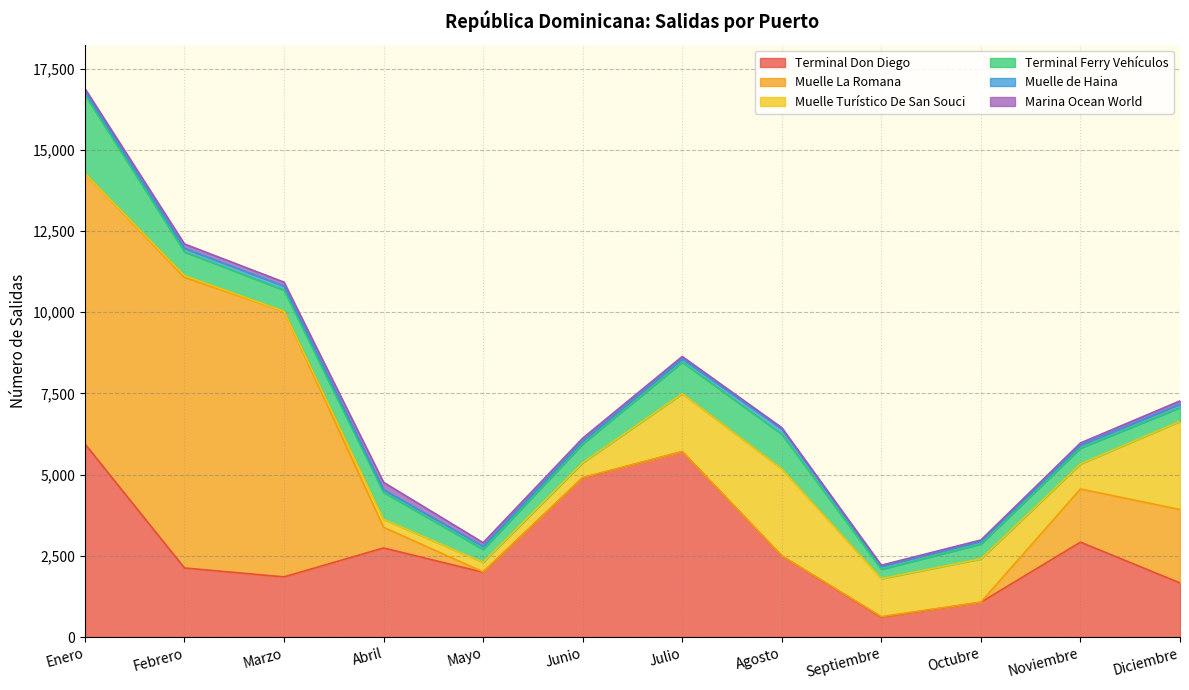

At which category does the chart reach its peak across all series?

Febrero